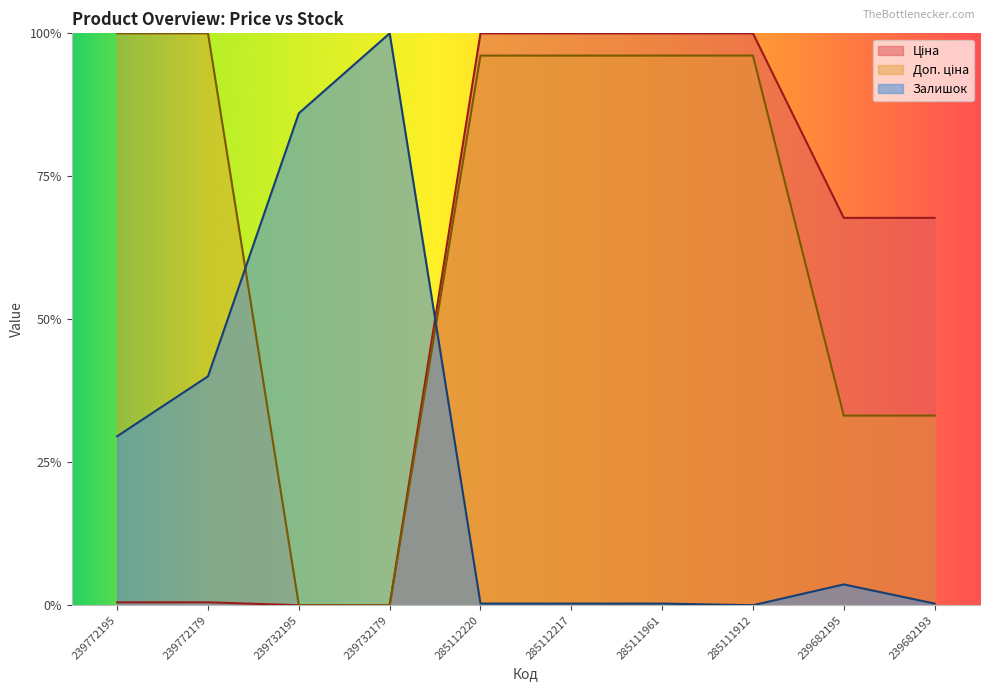

At how many categories does at least one series exceed 0?

10